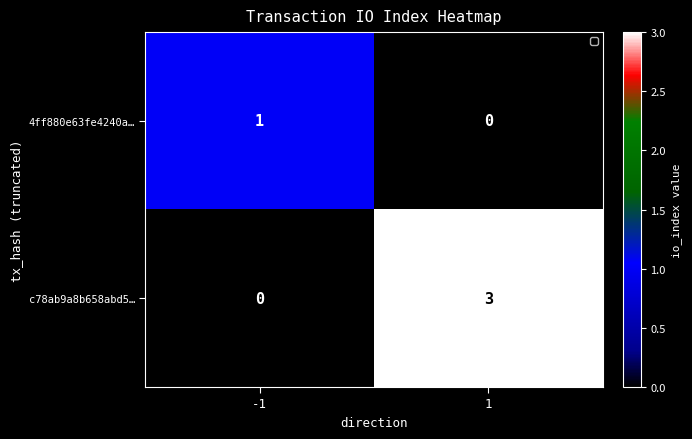

Is it true that 4ff880e63fe4240a… equals 0 at 1?

True